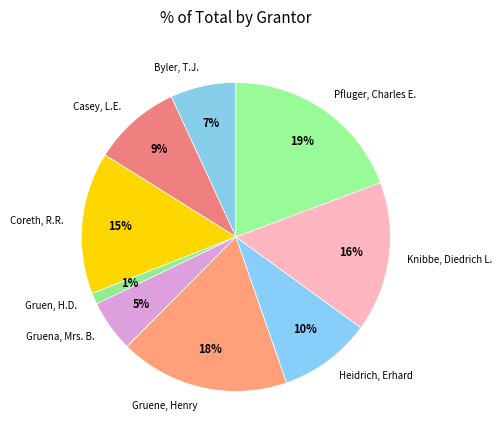

Which slice is the smallest?

Gruen, H.D.